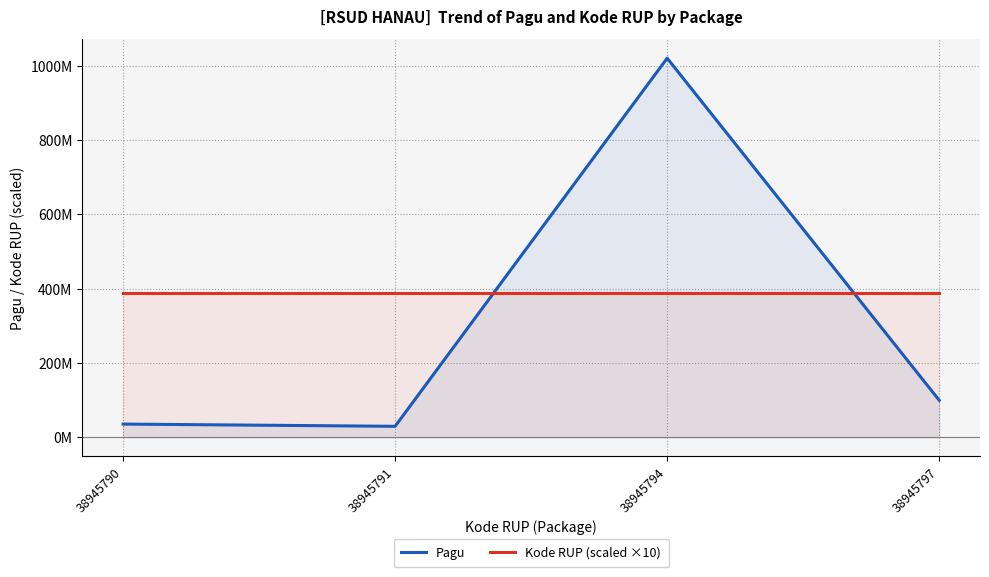

What is the average value of the Pagu series?

296500000